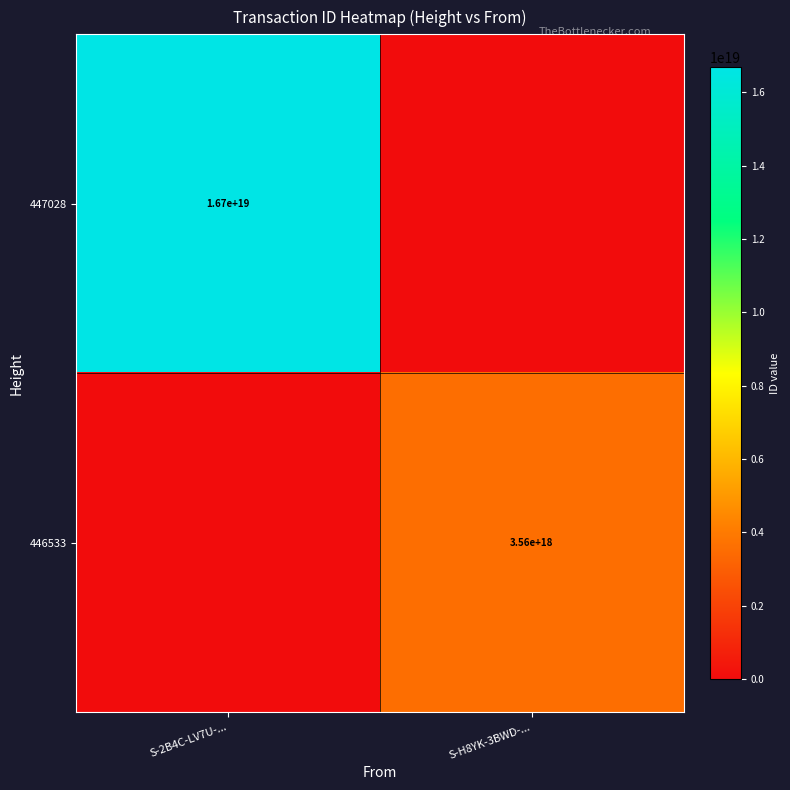

Is it true that 446533 equals 959691551081560960 at S-H8YK-3BWD-...?

False